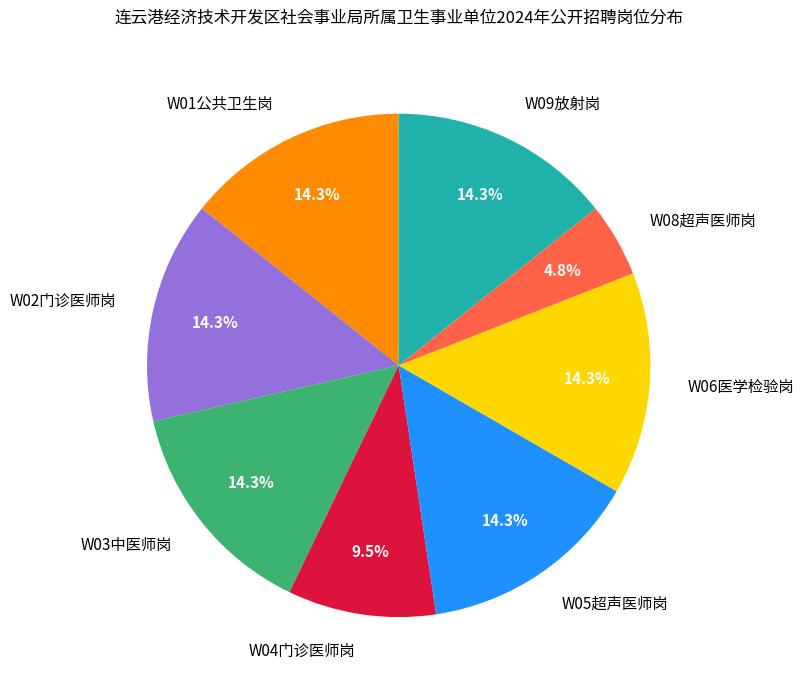

Approximately how many times larger is the value at W06医学检验岗 compared to W04门诊医师岗?

1.5